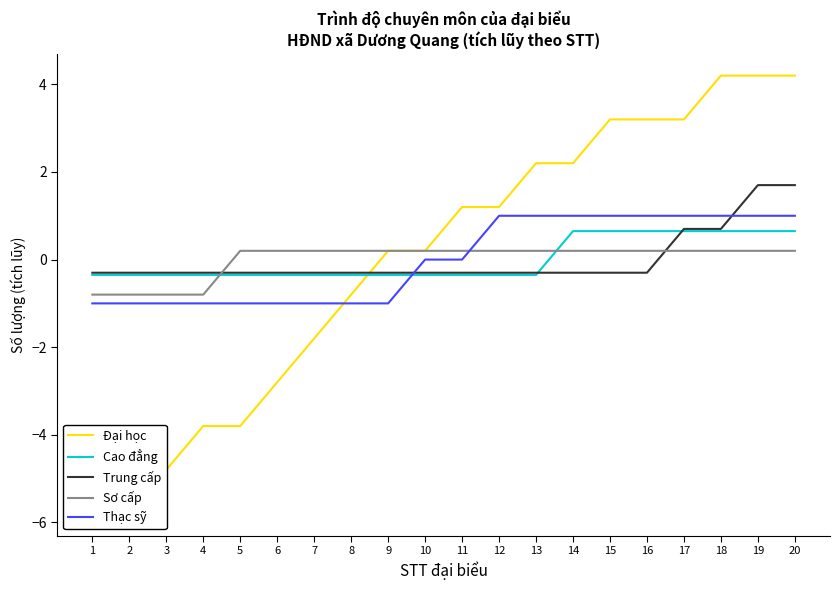

Is it true that Cao đẳng equals 0.7 at 18?

True